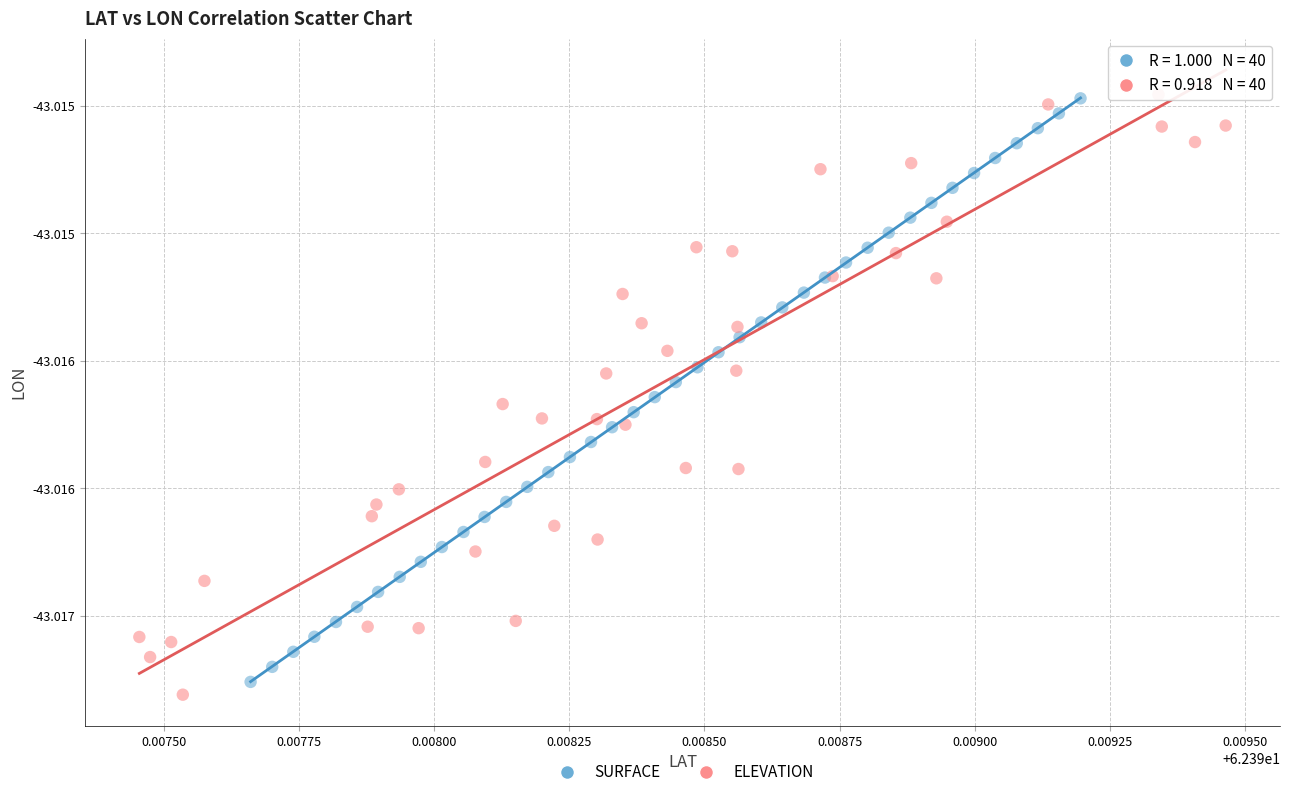

What are all the series names shown in the legend?

SURFACE, ELEVATION